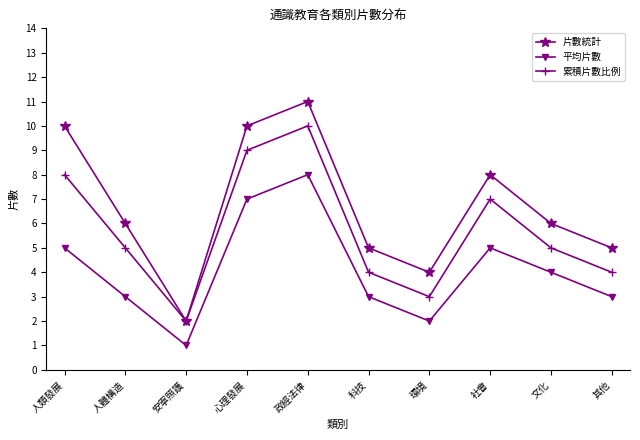

What position from the left is 文化?

9